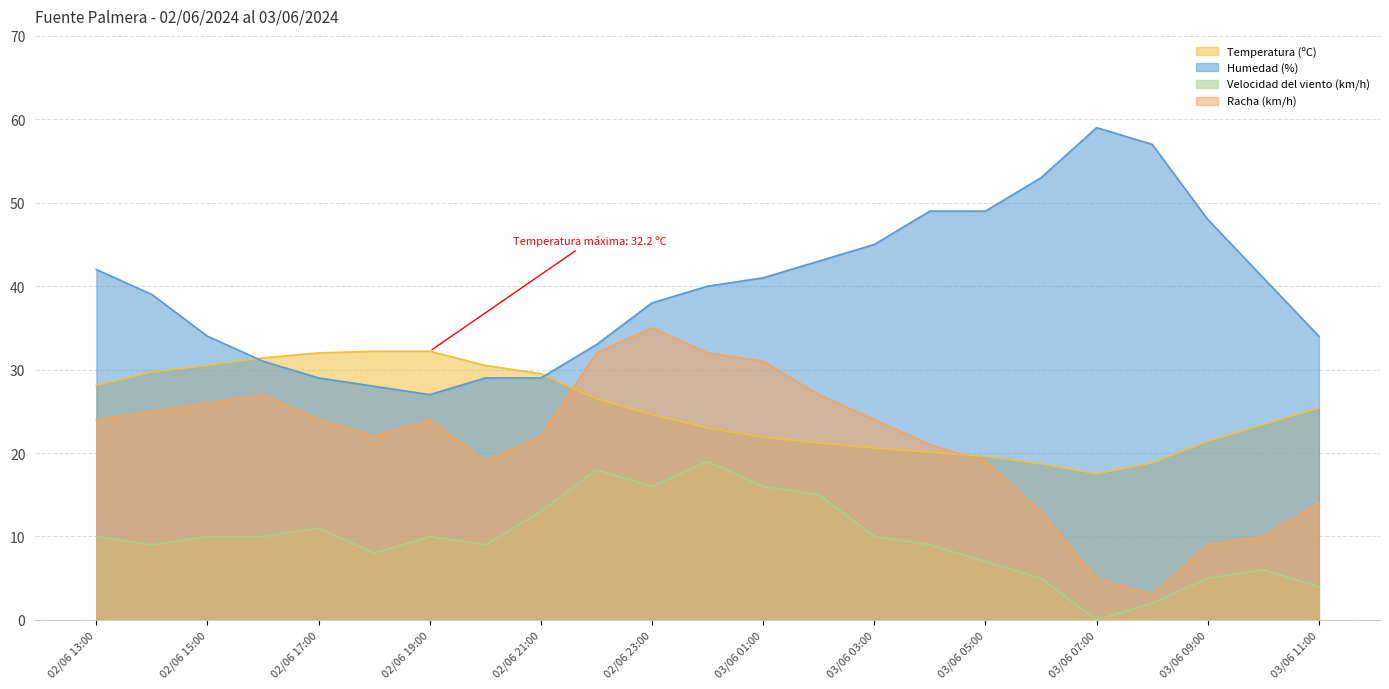

At which category does Humedad (%) reach its first local valley?

02/06 19:00